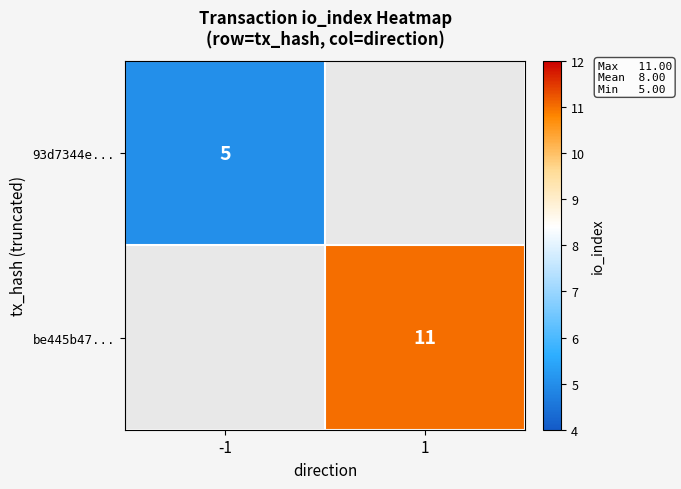

Between -1 and 1, which is larger?

1